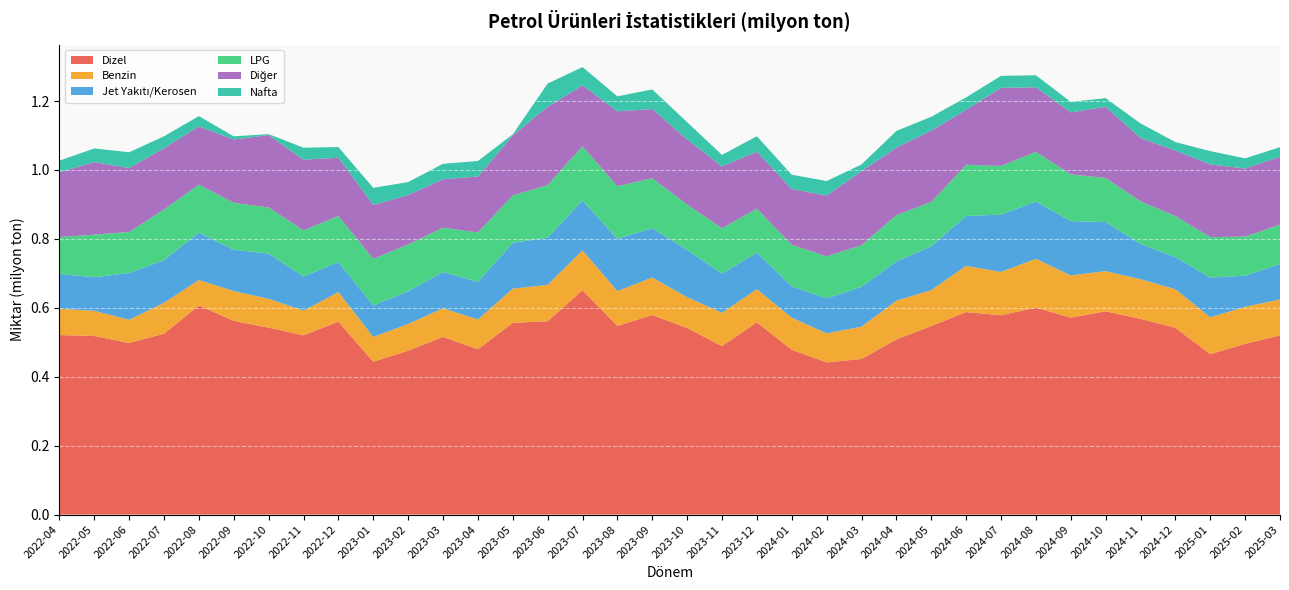

Reading left to right, what are all the values shown in this chart?

Dizel: 2022-04=0.5	2022-05=0.5	2022-06=0.5	2022-07=0.5	2022-08=0.6	2022-09=0.6	2022-10=0.5	2022-11=0.5	2022-12=0.6	2023-01=0.4	2023-02=0.5	2023-03=0.5	2023-04=0.5	2023-05=0.6	2023-06=0.6	2023-07=0.7	2023-08=0.5	2023-09=0.6	2023-10=0.5	2023-11=0.5	2023-12=0.6	2024-01=0.5	2024-02=0.4	2024-03=0.5	2024-04=0.5	2024-05=0.5	2024-06=0.6	2024-07=0.6	2024-08=0.6	2024-09=0.6	2024-10=0.6	2024-11=0.6	2024-12=0.5	2025-01=0.5	2025-02=0.5	2025-03=0.5
Benzin: 2022-04=0.1	2022-05=0.1	2022-06=0.1	2022-07=0.1	2022-08=0.1	2022-09=0.1	2022-10=0.1	2022-11=0.1	2022-12=0.1	2023-01=0.1	2023-02=0.1	2023-03=0.1	2023-04=0.1	2023-05=0.1	2023-06=0.1	2023-07=0.1	2023-08=0.1	2023-09=0.1	2023-10=0.1	2023-11=0.1	2023-12=0.1	2024-01=0.1	2024-02=0.1	2024-03=0.1	2024-04=0.1	2024-05=0.1	2024-06=0.1	2024-07=0.1	2024-08=0.1	2024-09=0.1	2024-10=0.1	2024-11=0.1	2024-12=0.1	2025-01=0.1	2025-02=0.1	2025-03=0.1
Jet Yakıtı/Kerosen: 2022-04=0.1	2022-05=0.1	2022-06=0.1	2022-07=0.1	2022-08=0.1	2022-09=0.1	2022-10=0.1	2022-11=0.1	2022-12=0.1	2023-01=0.1	2023-02=0.1	2023-03=0.1	2023-04=0.1	2023-05=0.1	2023-06=0.1	2023-07=0.1	2023-08=0.2	2023-09=0.1	2023-10=0.1	2023-11=0.1	2023-12=0.1	2024-01=0.1	2024-02=0.1	2024-03=0.1	2024-04=0.1	2024-05=0.1	2024-06=0.1	2024-07=0.2	2024-08=0.2	2024-09=0.2	2024-10=0.1	2024-11=0.1	2024-12=0.1	2025-01=0.1	2025-02=0.1	2025-03=0.1
LPG: 2022-04=0.1	2022-05=0.1	2022-06=0.1	2022-07=0.1	2022-08=0.1	2022-09=0.1	2022-10=0.1	2022-11=0.1	2022-12=0.1	2023-01=0.1	2023-02=0.1	2023-03=0.1	2023-04=0.1	2023-05=0.1	2023-06=0.2	2023-07=0.2	2023-08=0.2	2023-09=0.1	2023-10=0.1	2023-11=0.1	2023-12=0.1	2024-01=0.1	2024-02=0.1	2024-03=0.1	2024-04=0.1	2024-05=0.1	2024-06=0.1	2024-07=0.1	2024-08=0.1	2024-09=0.1	2024-10=0.1	2024-11=0.1	2024-12=0.1	2025-01=0.1	2025-02=0.1	2025-03=0.1
Diğer: 2022-04=0.2	2022-05=0.2	2022-06=0.2	2022-07=0.2	2022-08=0.2	2022-09=0.2	2022-10=0.2	2022-11=0.2	2022-12=0.2	2023-01=0.2	2023-02=0.1	2023-03=0.1	2023-04=0.2	2023-05=0.2	2023-06=0.2	2023-07=0.2	2023-08=0.2	2023-09=0.2	2023-10=0.2	2023-11=0.2	2023-12=0.2	2024-01=0.2	2024-02=0.2	2024-03=0.2	2024-04=0.2	2024-05=0.2	2024-06=0.2	2024-07=0.2	2024-08=0.2	2024-09=0.2	2024-10=0.2	2024-11=0.2	2024-12=0.2	2025-01=0.2	2025-02=0.2	2025-03=0.2
Nafta: 2022-04=0.0	2022-05=0.0	2022-06=0.0	2022-07=0.0	2022-08=0.0	2022-09=0.0	2022-10=0.0	2022-11=0.0	2022-12=0.0	2023-01=0.0	2023-02=0.0	2023-03=0.0	2023-04=0.0	2023-05=0.0	2023-06=0.1	2023-07=0.1	2023-08=0.0	2023-09=0.1	2023-10=0.0	2023-11=0.0	2023-12=0.0	2024-01=0.0	2024-02=0.0	2024-03=0.0	2024-04=0.0	2024-05=0.0	2024-06=0.0	2024-07=0.0	2024-08=0.0	2024-09=0.0	2024-10=0.0	2024-11=0.0	2024-12=0.0	2025-01=0.0	2025-02=0.0	2025-03=0.0